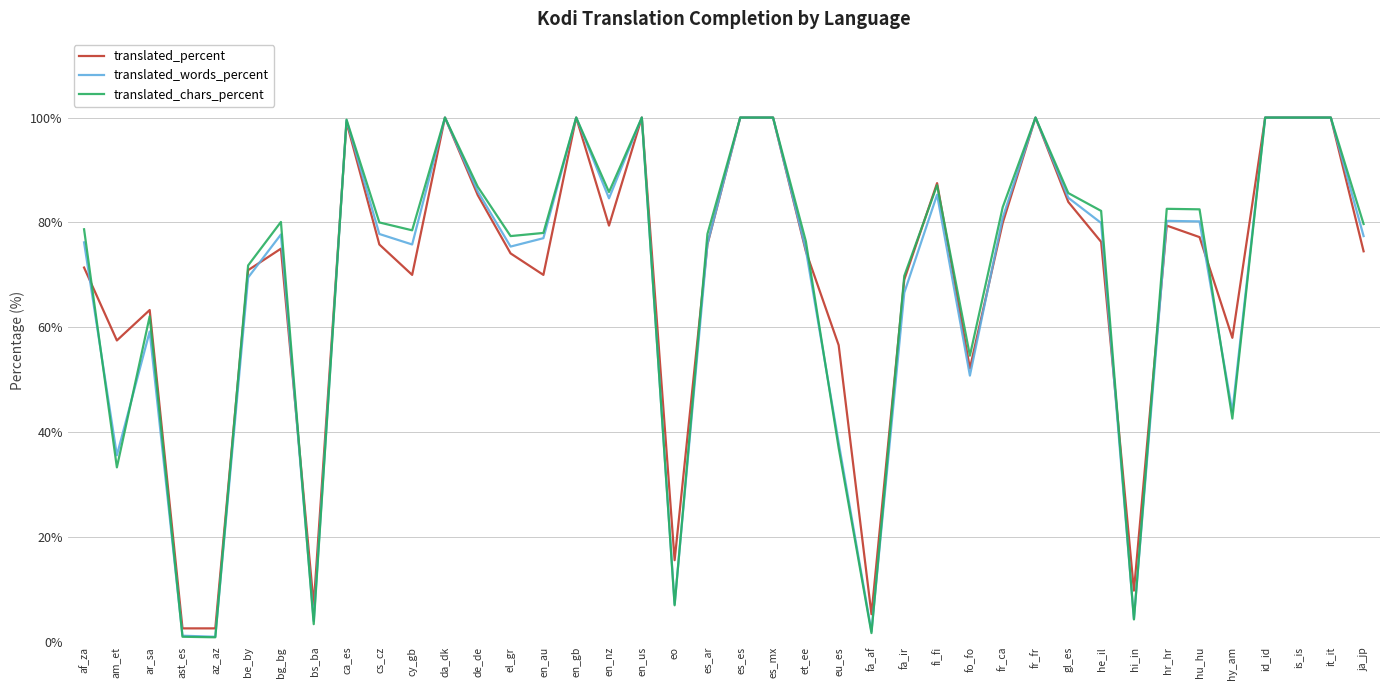

At which category does translated_words_percent reach its first local valley?

am_et